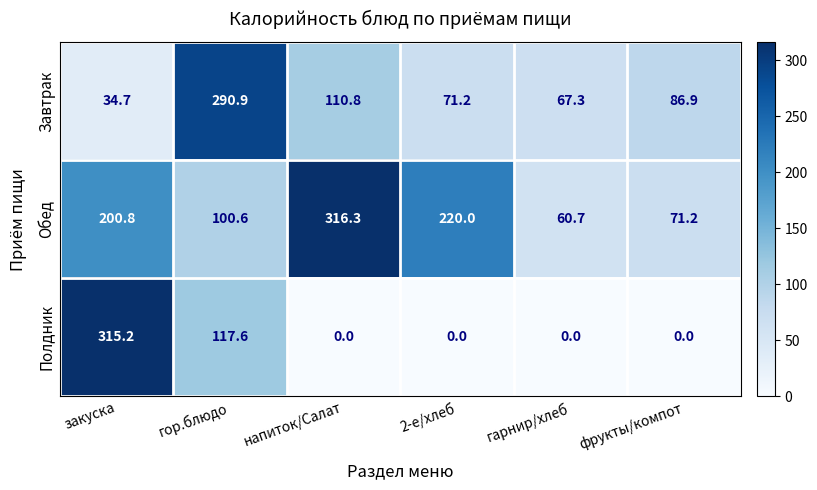

List the series in order of their peak value, lowest first.

Завтрак, Полдник, Обед